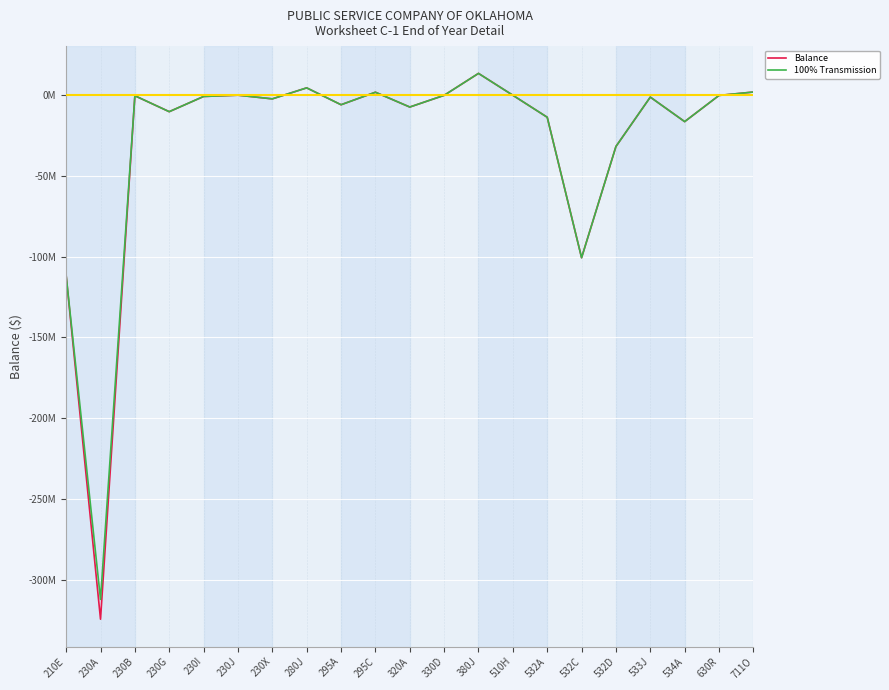

At which category does 100% Transmission reach its first local peak?

230B